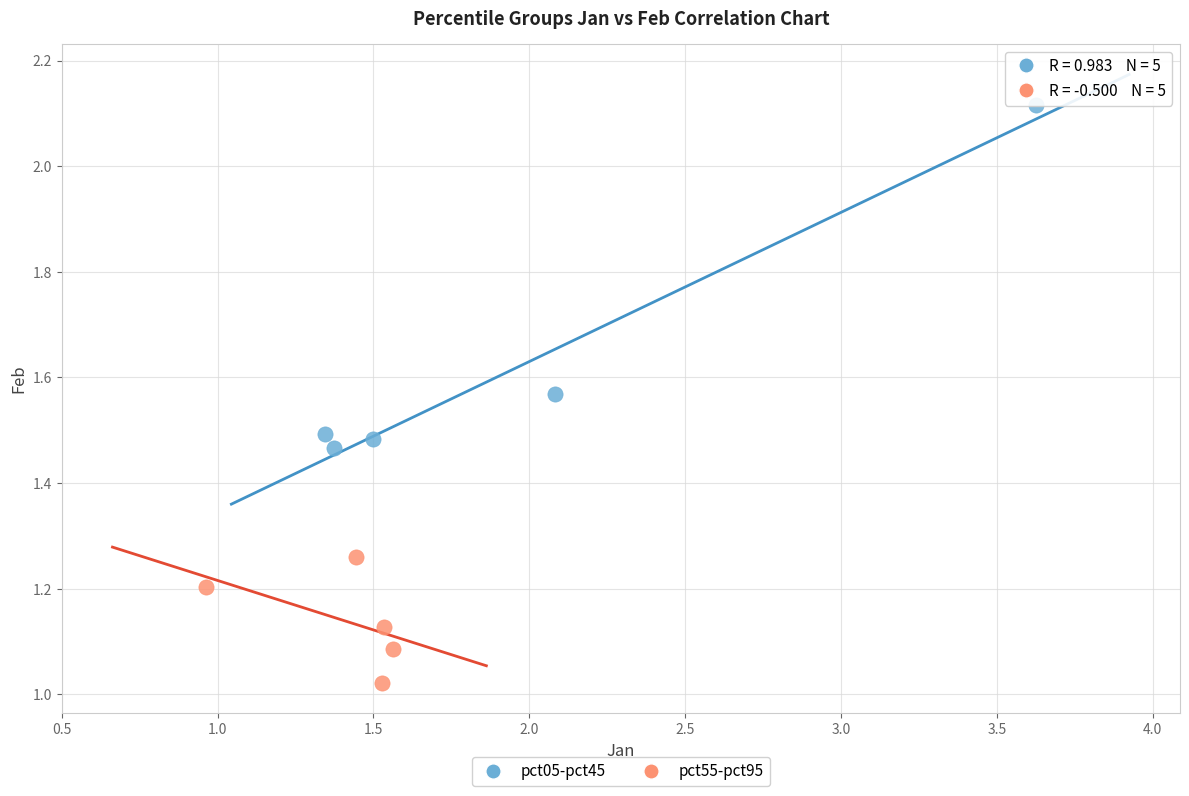

Which series has the largest Y range (max minus min)?

pct05-pct45